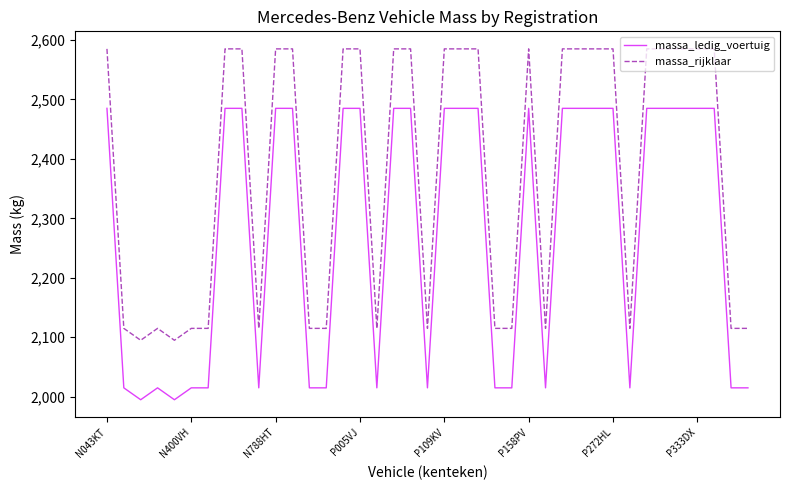

Which series has the largest total across all categories?

massa_rijklaar